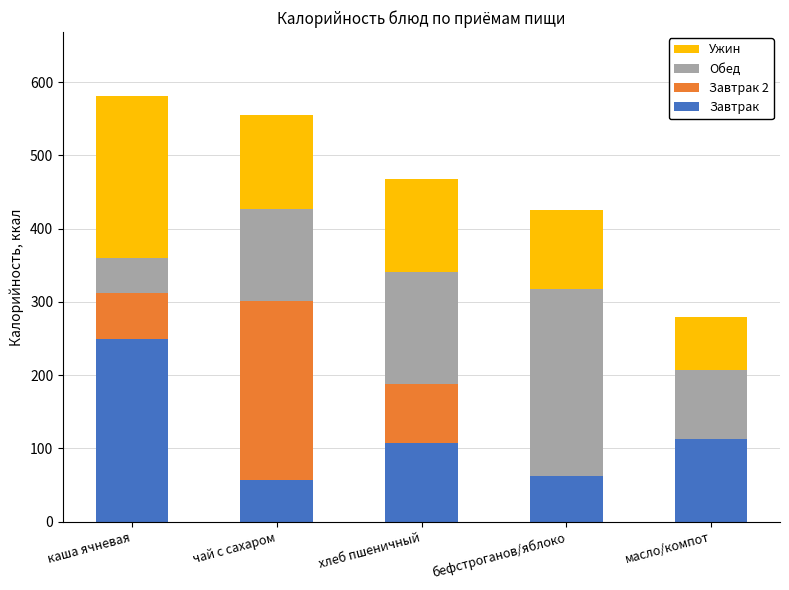

Reading right to left, list the values for the Завтрак series.

масло/компот=112.5	бефстроганов/яблоко=62.8	хлеб пшеничный=107.2	чай с сахаром=56.9	каша ячневая=249.1